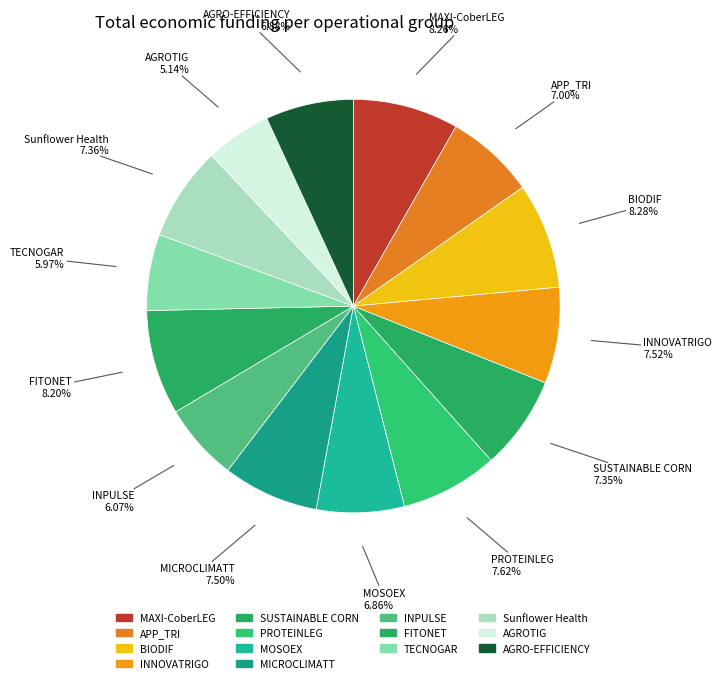

What is the change in value from MICROCLIMATT to AGROTIG?

-170954